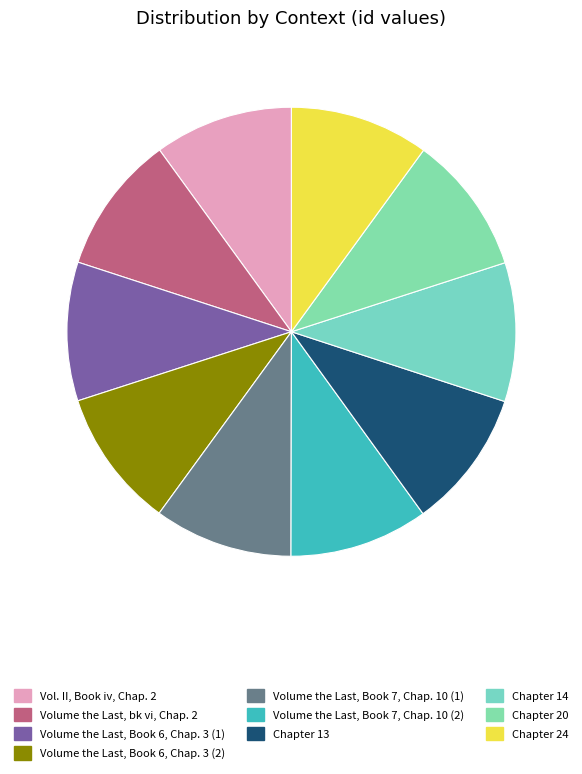

Does Chapter 13 represent more than half of the total?

No